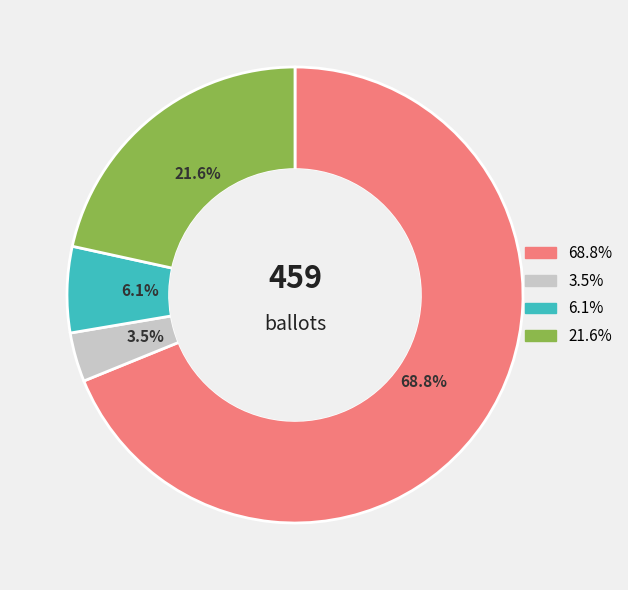

How many segments does this pie chart have?

4